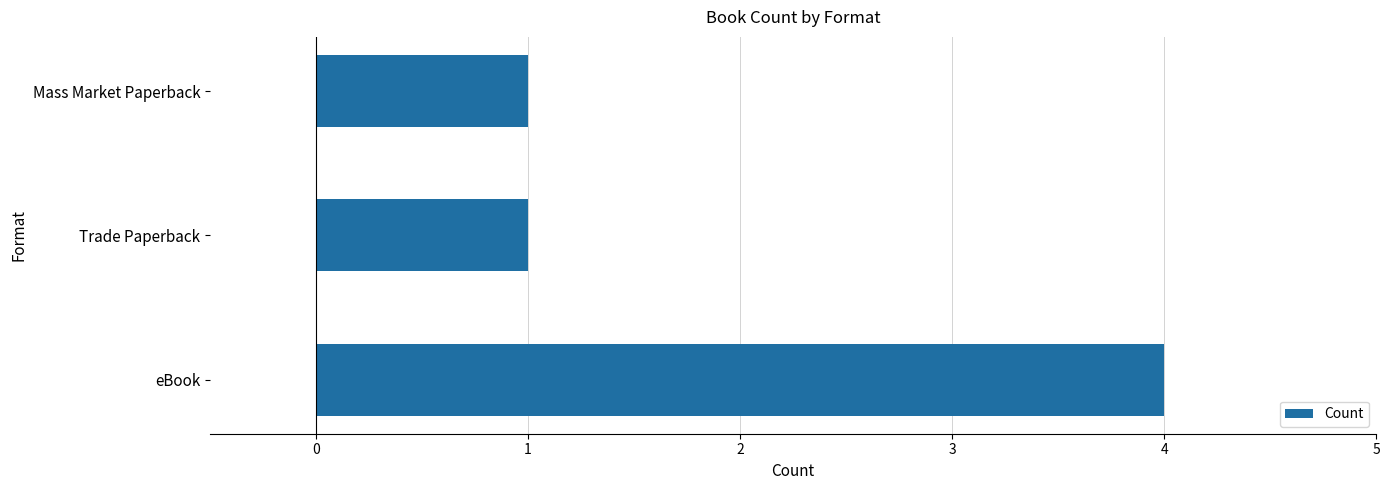

Which has a higher value, Trade Paperback or eBook?

eBook